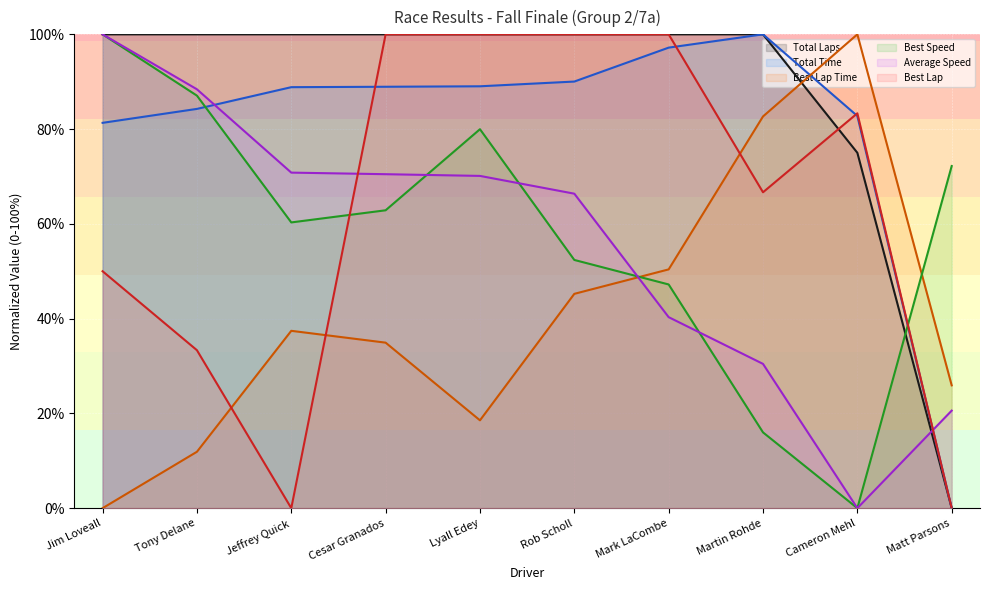

Which series has the widest spread of values?

Total Laps